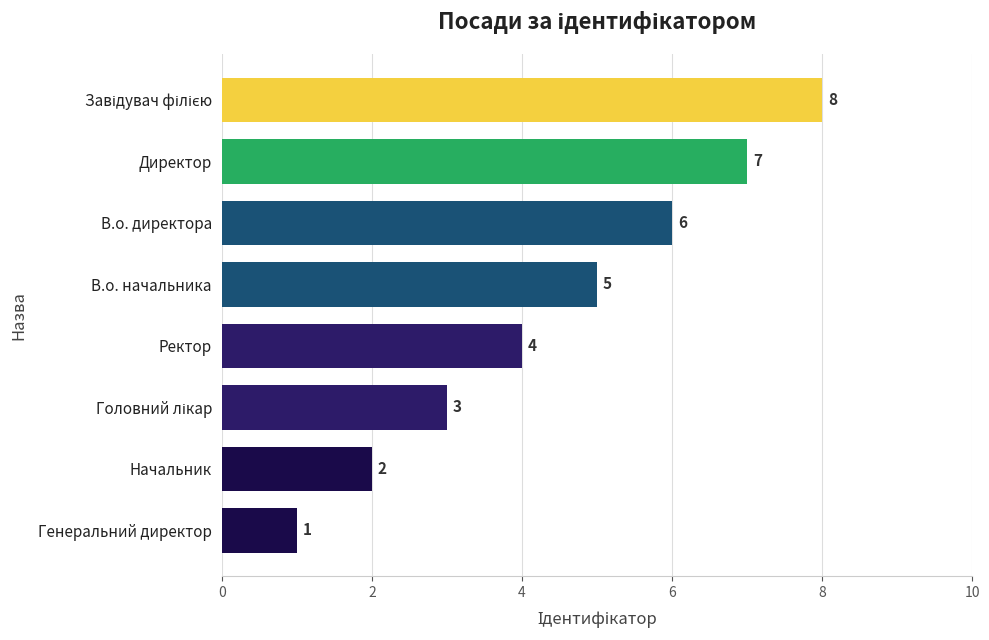

How many values are between 3 and 7?

5